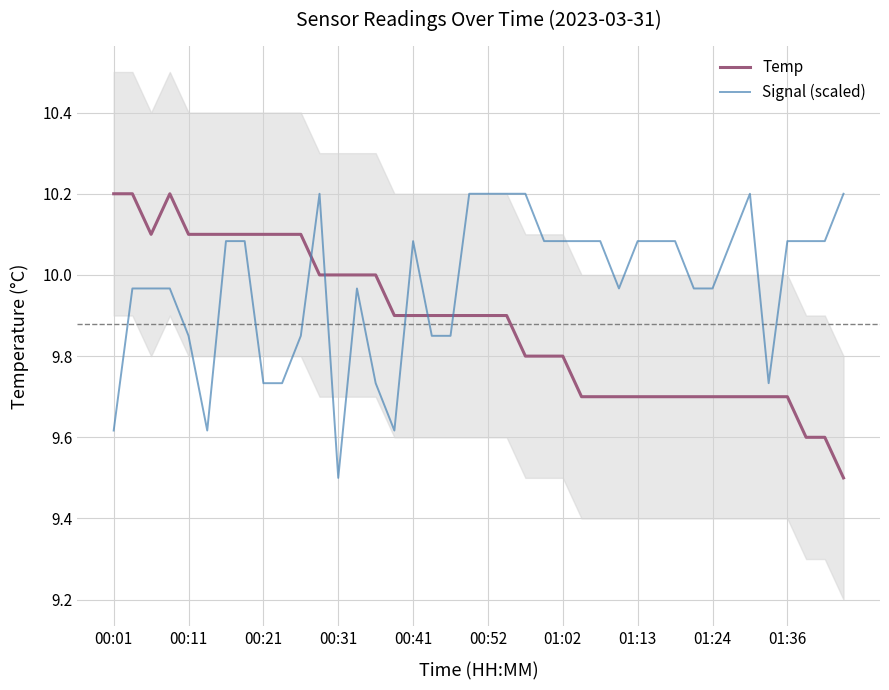

What is the lowest value of the Signal (scaled) series?

9.5